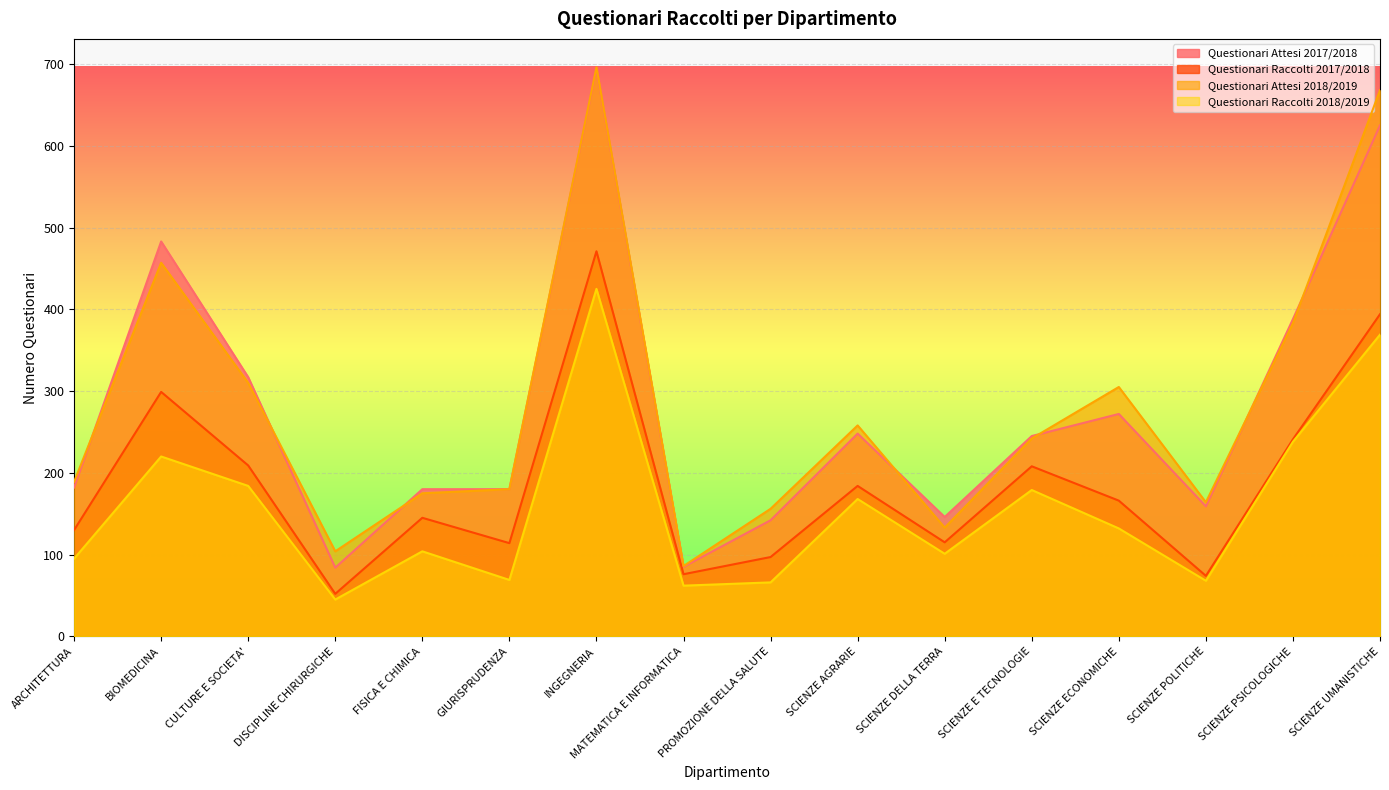

What is the approximate value of Questionari Raccolti 2018/2019 at SCIENZE DELLA TERRA, to the nearest 10?

100